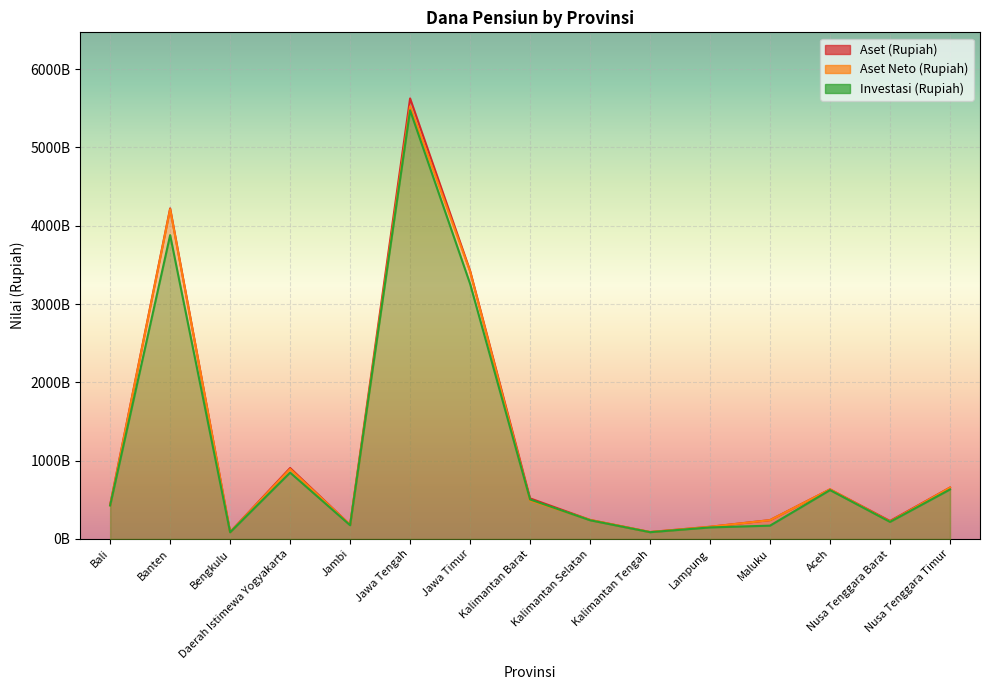

What is the minimum value for Aset (Rupiah)?

88707215562